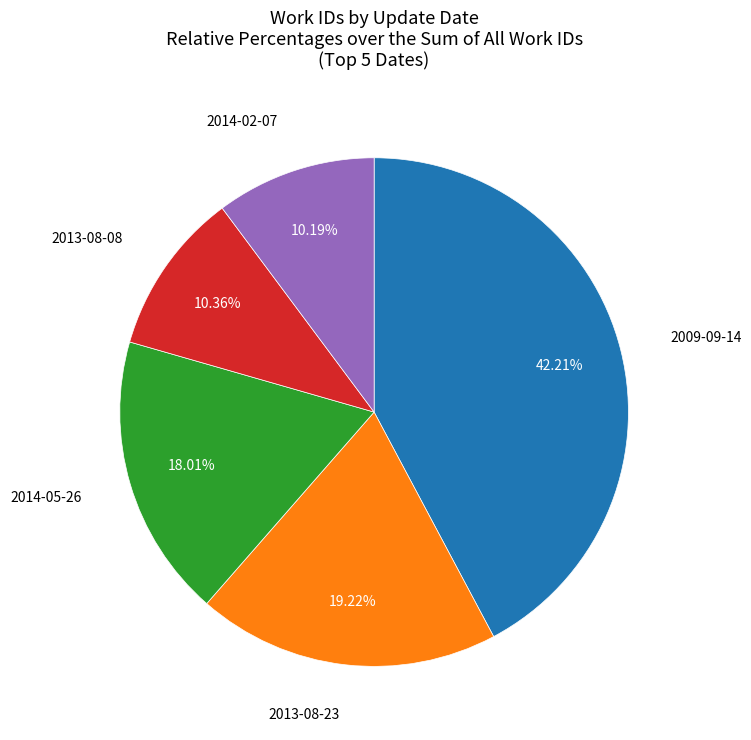

Is there a majority slice in this chart?

No